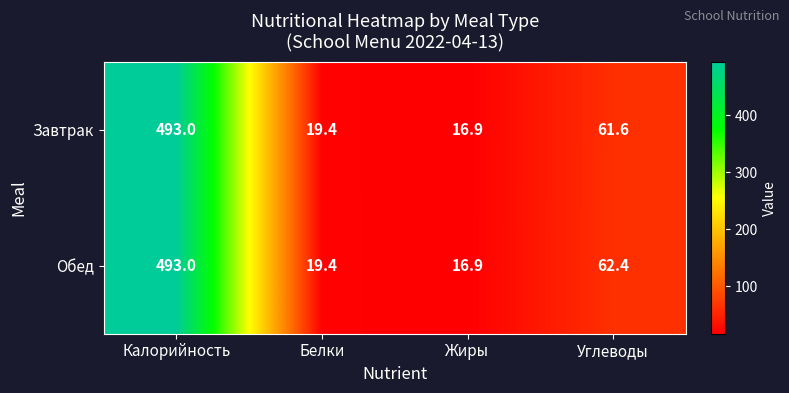

What is the total value across all series at Углеводы?

124.0